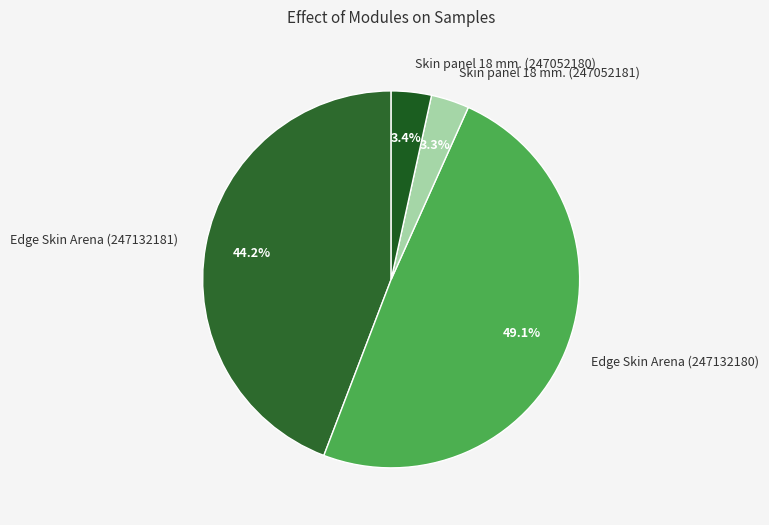

Between Edge Skin Arena (247132181) and Skin panel 18 mm. (247052181), which is larger?

Edge Skin Arena (247132181)